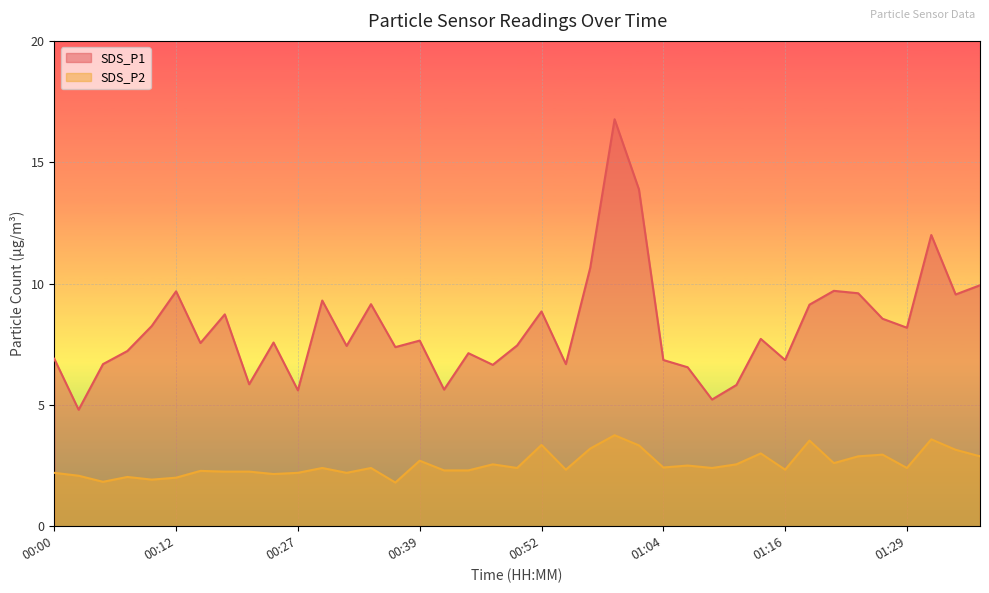

How many lines are shown in the chart?

2